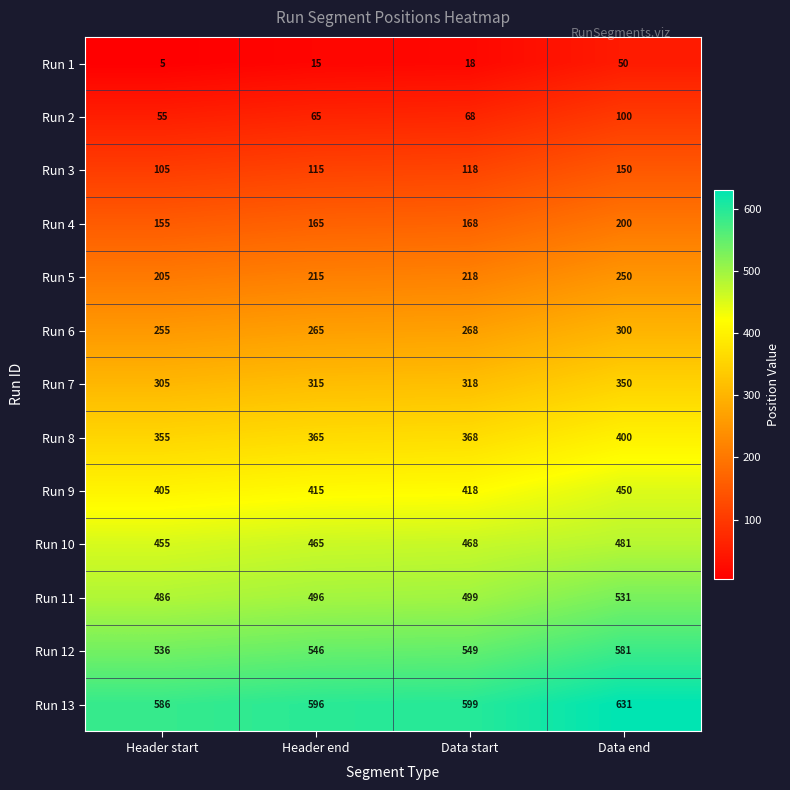

At Data start, list the series in order from smallest to largest.

Run 1, Run 2, Run 3, Run 4, Run 5, Run 6, Run 7, Run 8, Run 9, Run 10, Run 11, Run 12, Run 13